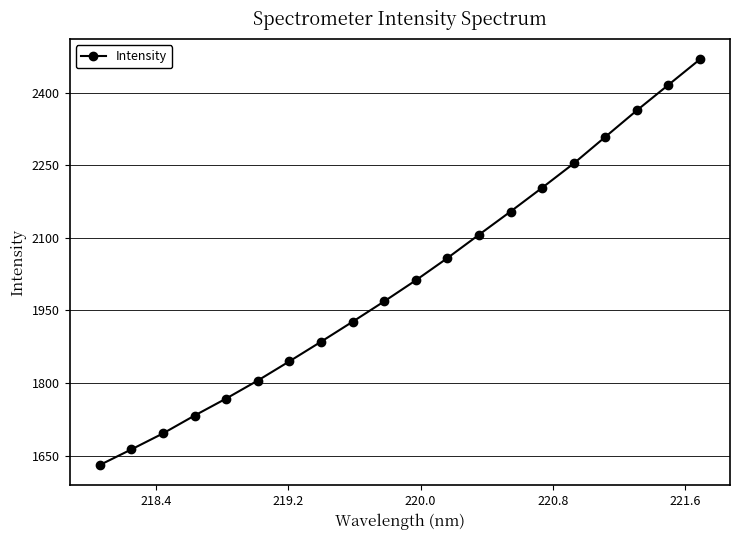

What is the difference between the second highest and minimum values?

785.9